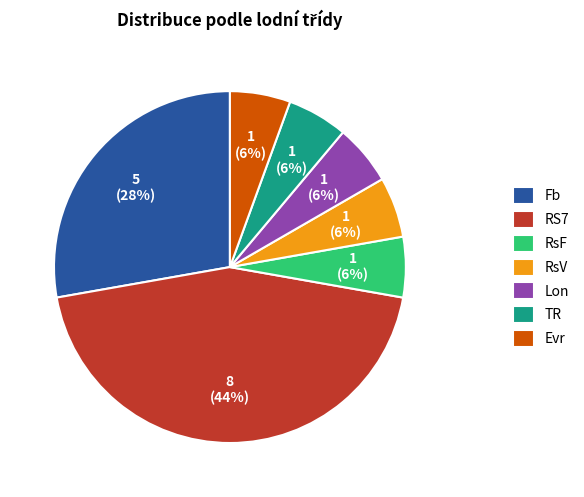

Is there a majority slice in this chart?

No